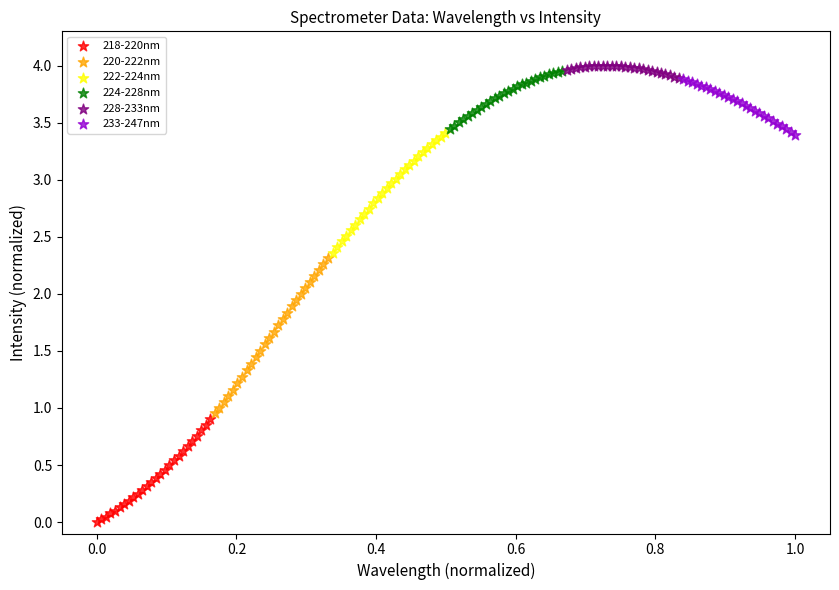

Which series has the largest Y range (max minus min)?

220-222nm